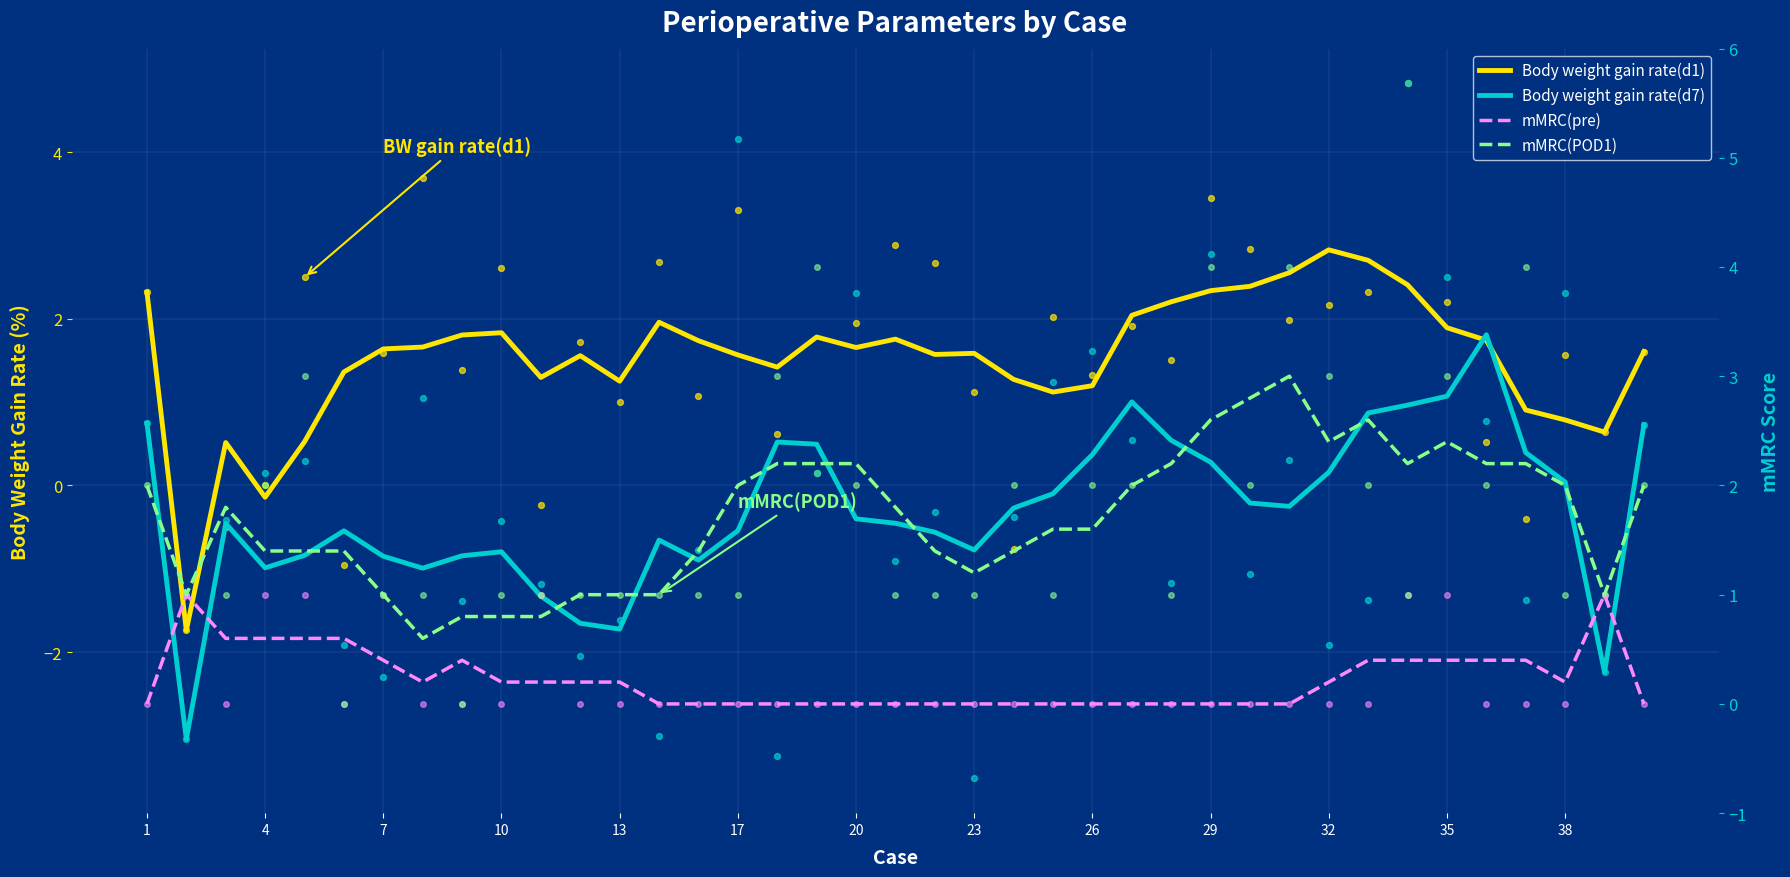

What are all the series names shown in the legend?

Body weight gain rate(d1), Body weight gain rate(d7), mMRC(pre), mMRC(POD1)